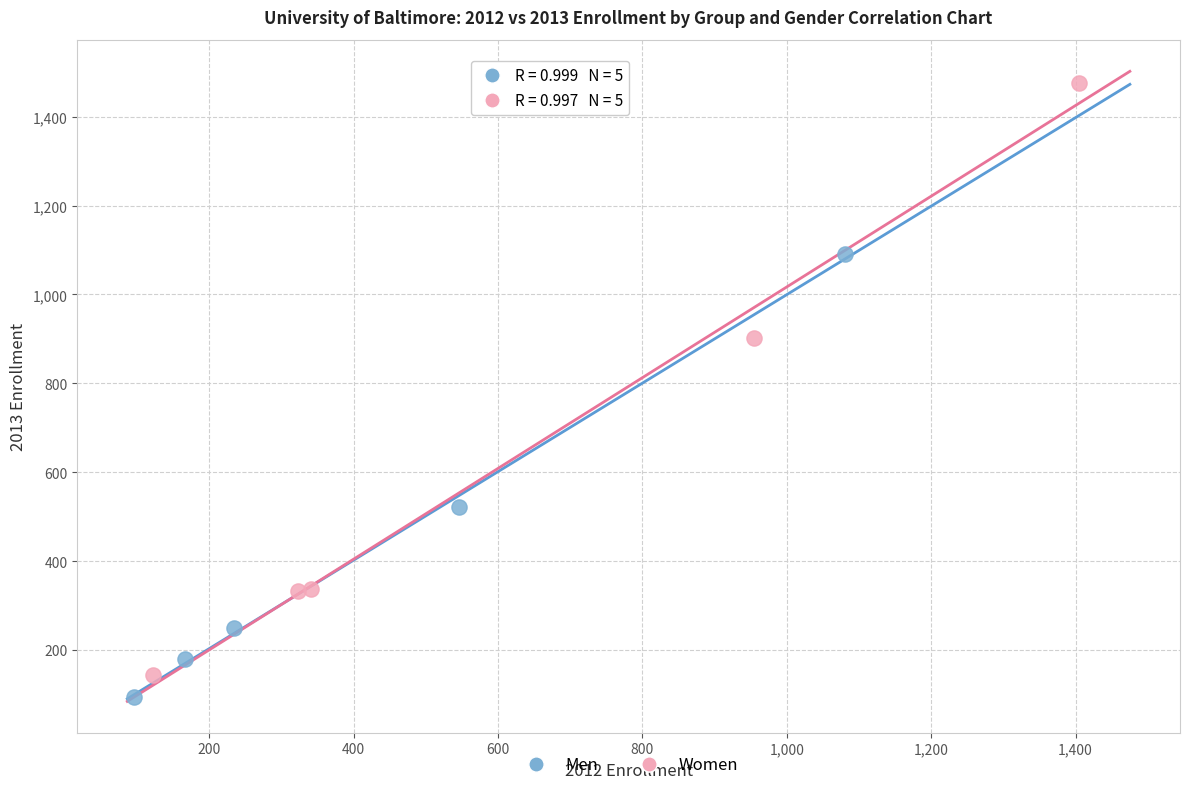

What are all the series names shown in the legend?

Men, Women